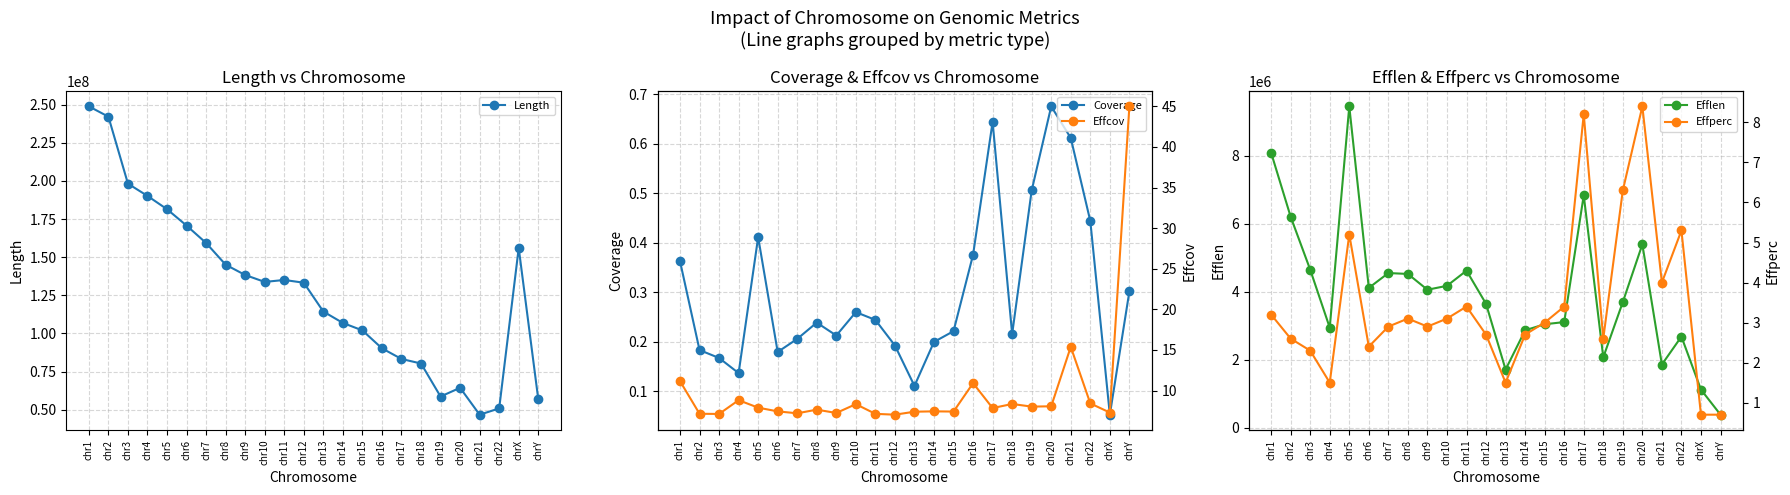

Rank the series by their maximum value, from lowest to highest.

Coverage, Effperc, Effcov, Efflen, Length